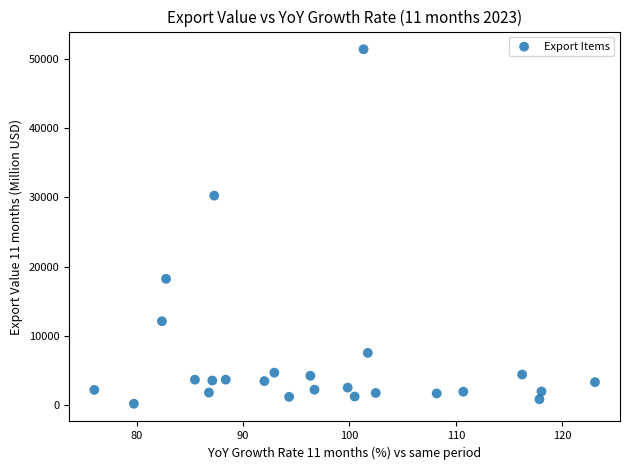

What is the range of Y values (max minus min)?

51233.4